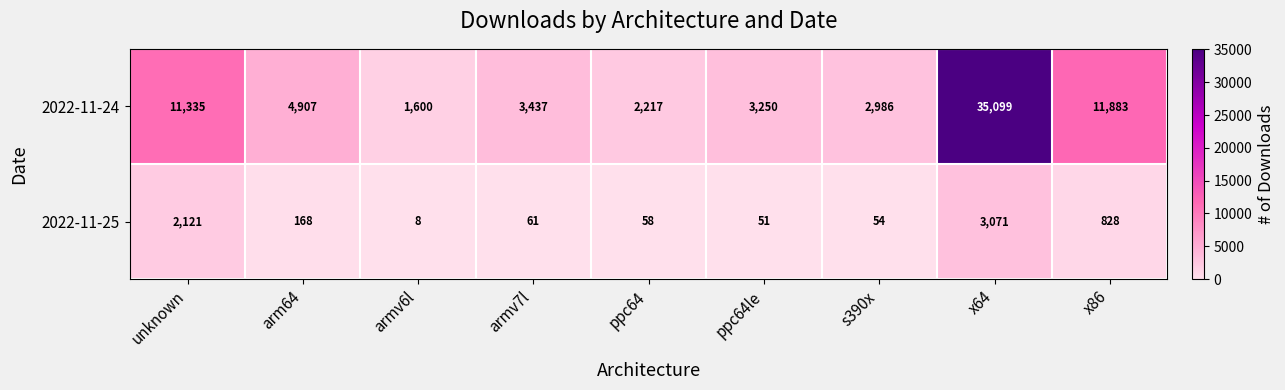

What is the total value across all series at unknown?

13456